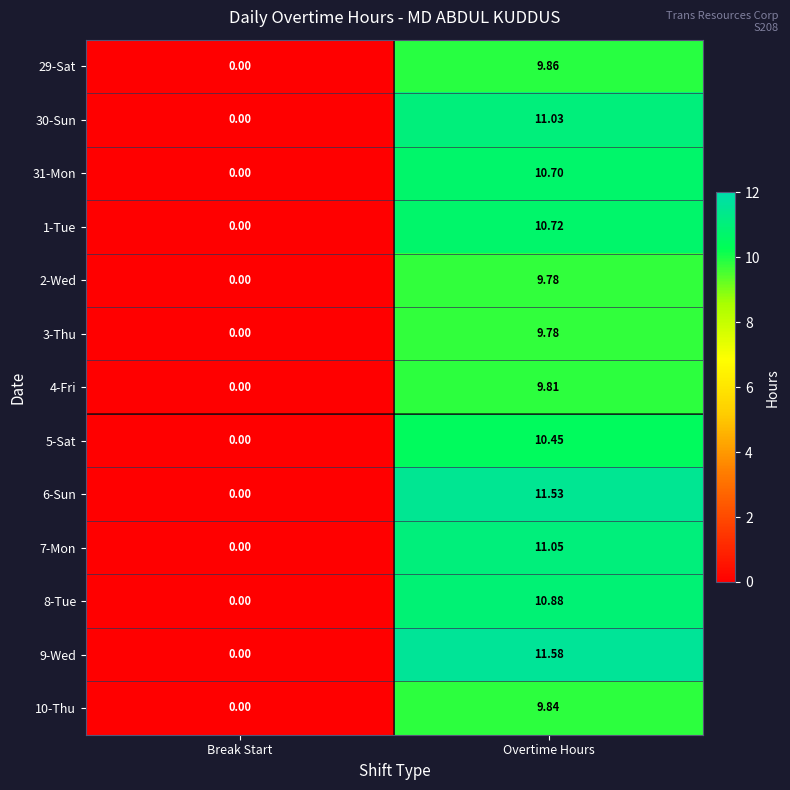

At which label is 4-Fri closest to 4?

Break Start